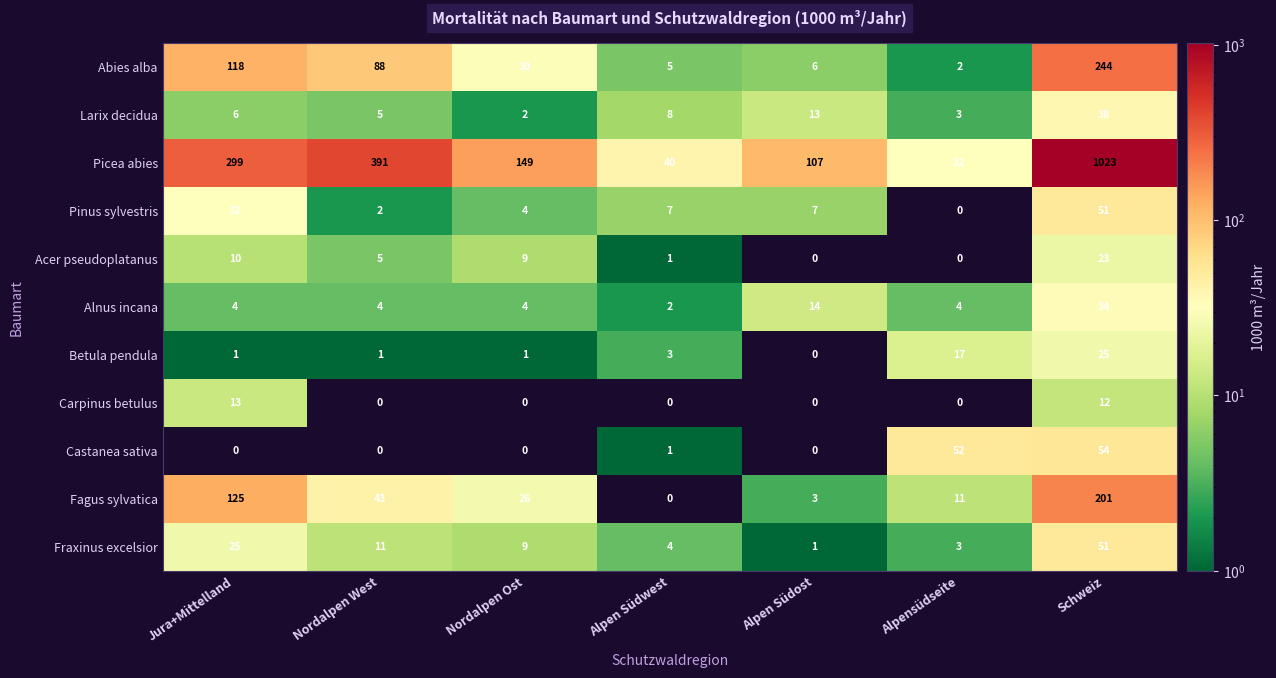

The value of Abies alba at Alpen Südost is 6. True or false?

True